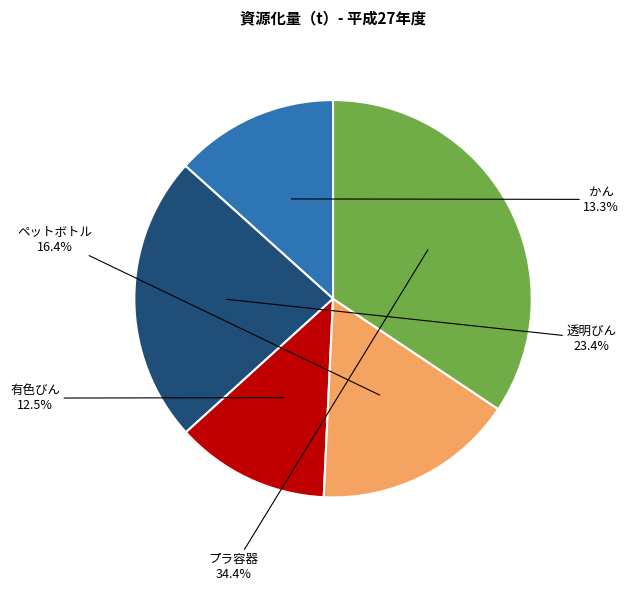

What portion of the pie excludes 透明びん?

76.6%